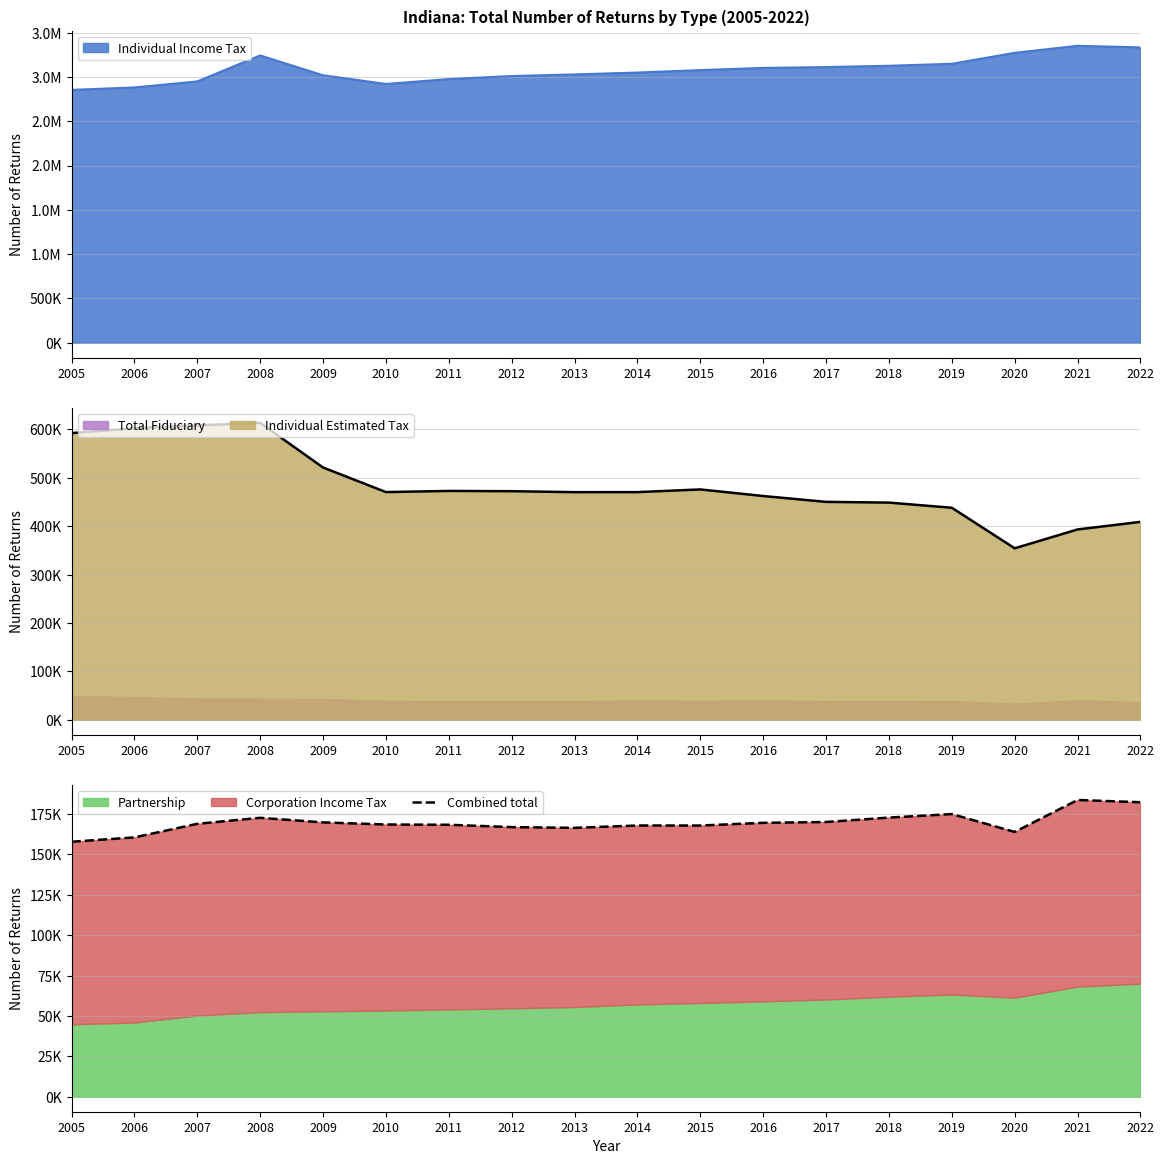

At which label does the data first exceed 168810?

2008